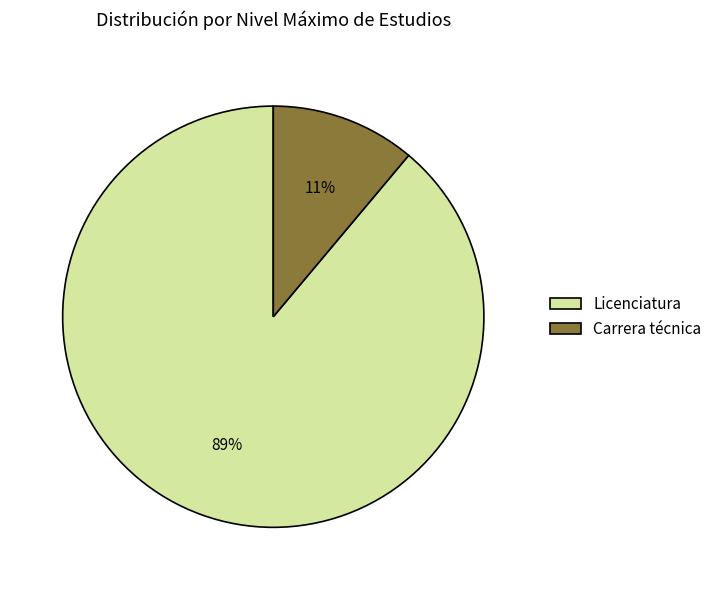

Is it true that Carrera técnica is 11% of the pie?

True